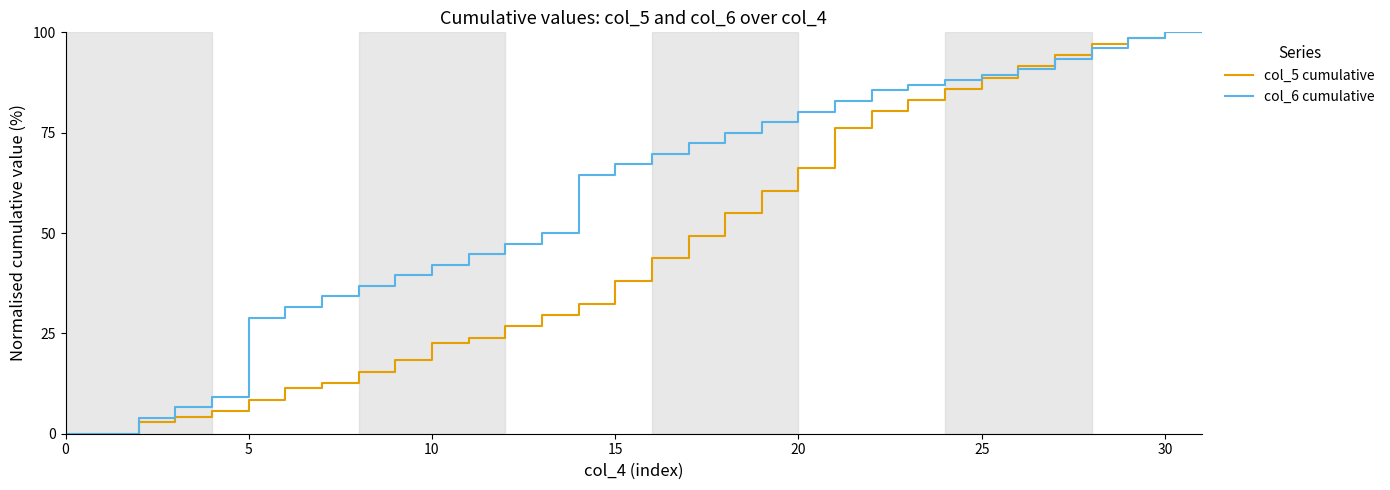

What is the highest value of the col_5 cumulative series?

100.0